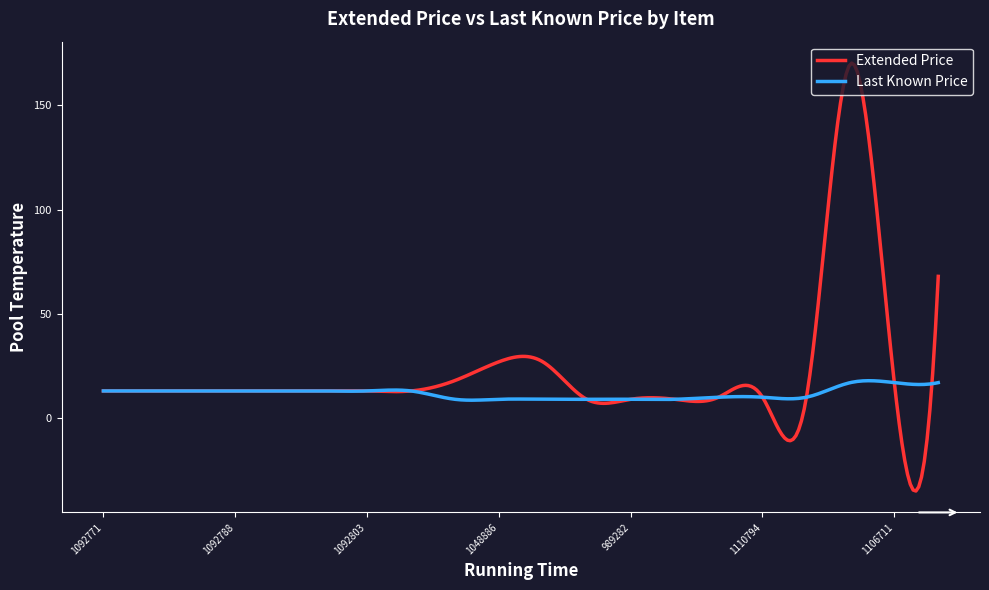

What is the greatest value displayed?

170.3